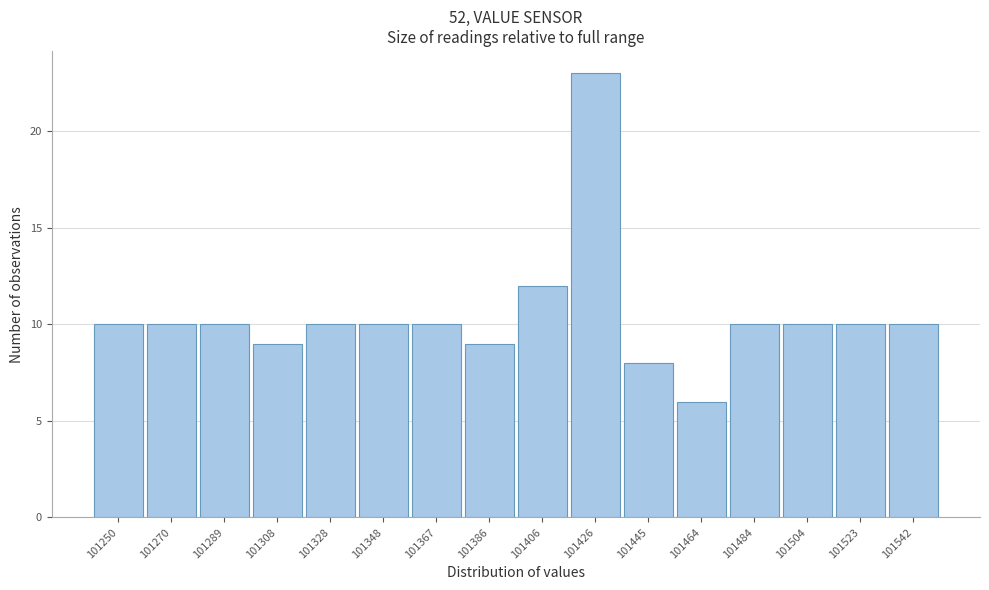

Reading left to right, list all the values displayed in this chart.

101250=10	101270=10	101289=10	101308=9	101328=10	101348=10	101367=10	101386=9	101406=12	101426=23	101445=8	101464=6	101484=10	101504=10	101523=10	101542=10